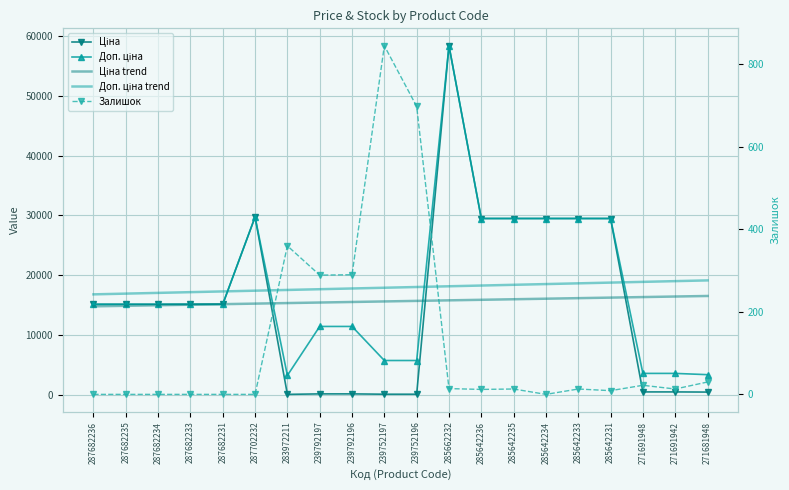

How many lines are shown in the chart?

5